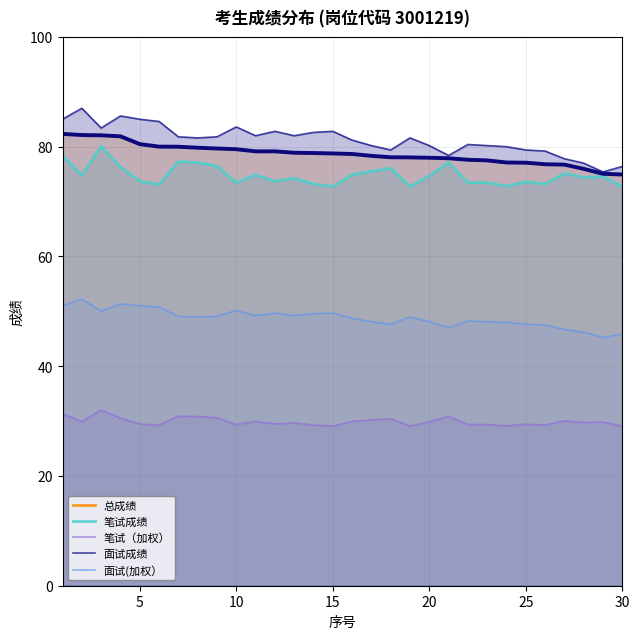

True or false: 总成绩 has a value of 79.5 at 10.

True